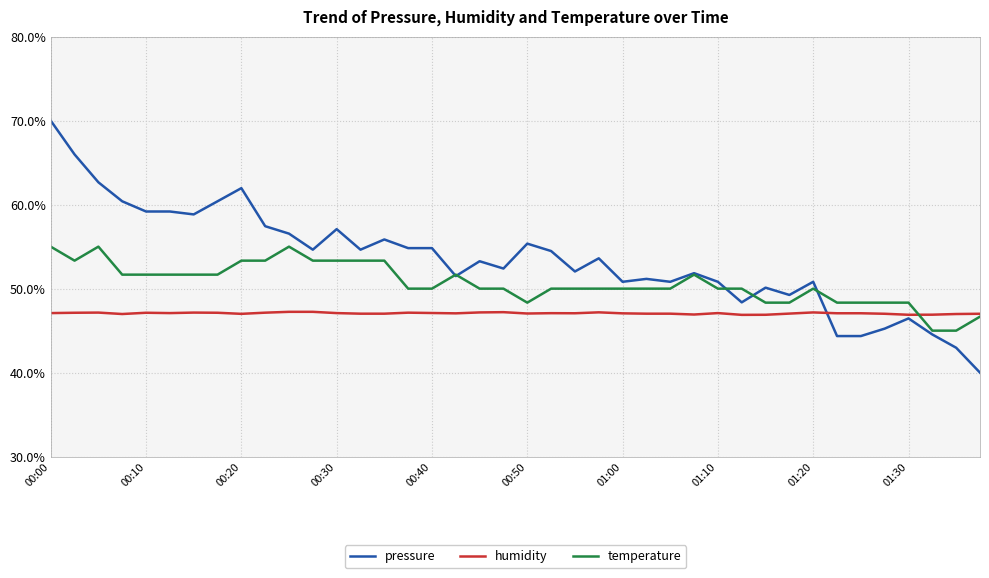

Is this an area chart (filled region under the line)?

No